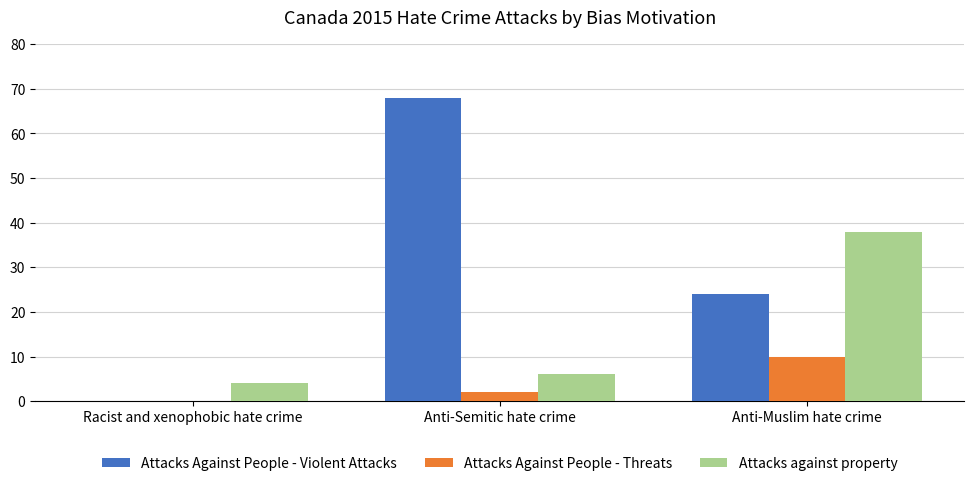

Reading right to left, extract all data points from this chart.

Attacks Against People - Violent Attacks: Anti-Muslim hate crime=24	Anti-Semitic hate crime=68	Racist and xenophobic hate crime=0
Attacks Against People - Threats: Anti-Muslim hate crime=10	Anti-Semitic hate crime=2	Racist and xenophobic hate crime=0
Attacks against property: Anti-Muslim hate crime=38	Anti-Semitic hate crime=6	Racist and xenophobic hate crime=4